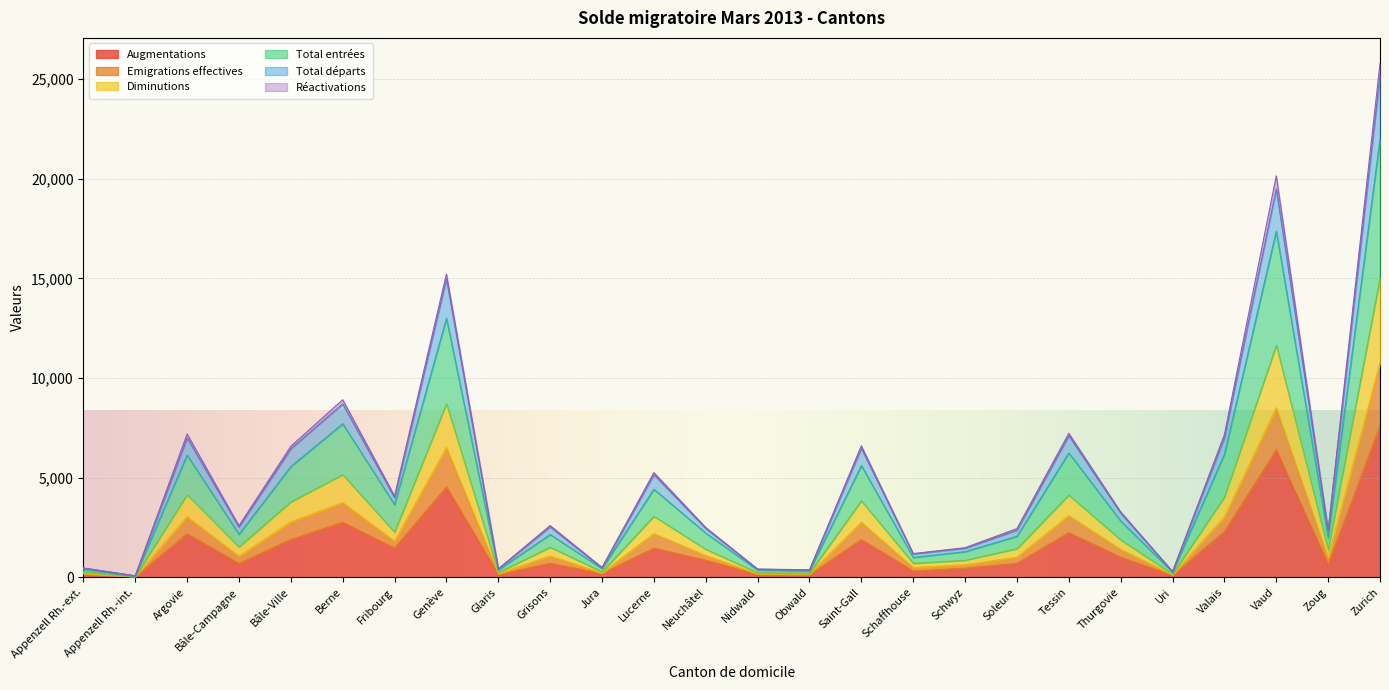

At which label does Augmentations reach its peak?

Zurich